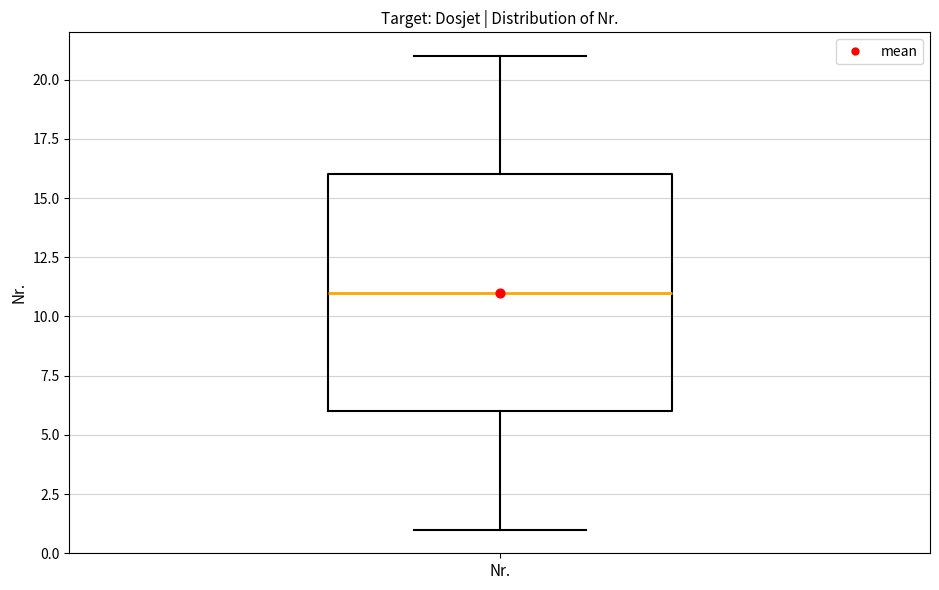

Read this box plot against the y-axis: the position of the median line, the range covered by the box, and the ends of both whiskers. The values are not printed on the chart, so give them approximately, as read against the axis.

median 11, box 6 to 16, whiskers 1 to 21